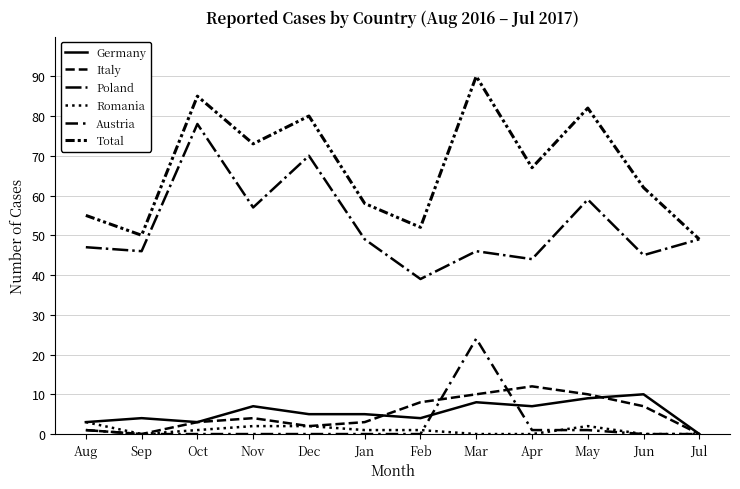

How many lines are shown in the chart?

6